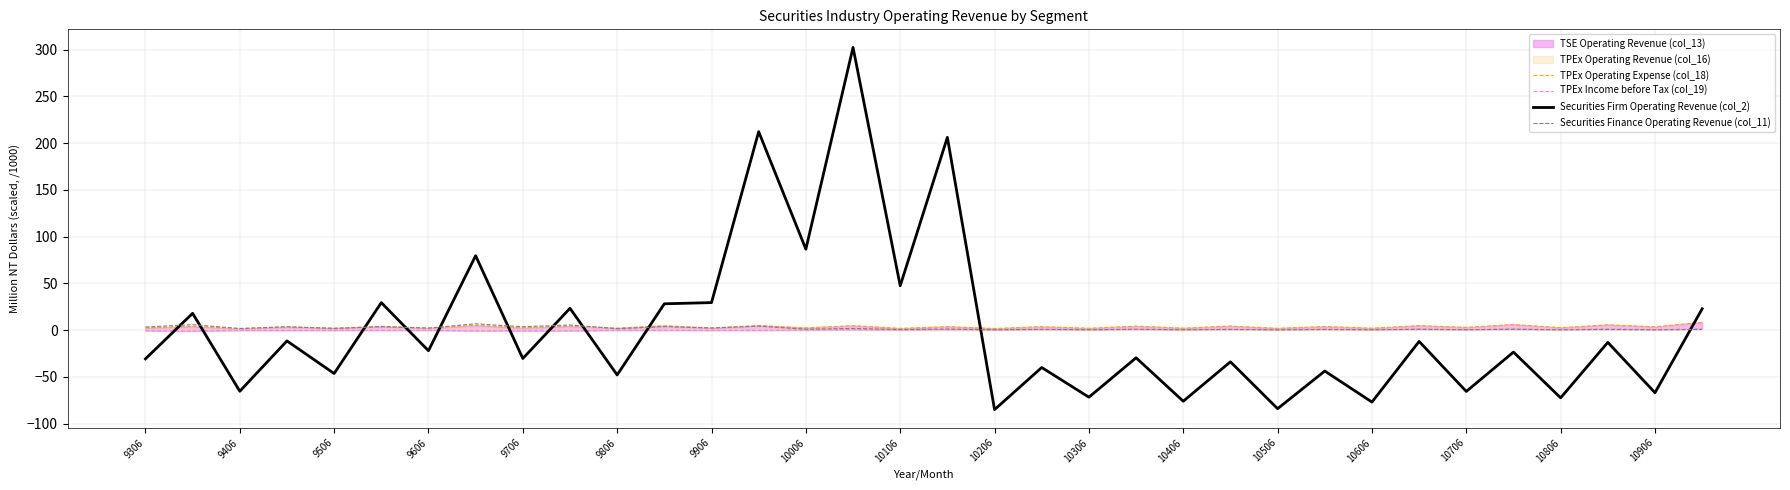

At which label is Securities Firm Operating Revenue (col_2) closest to 108?

10006